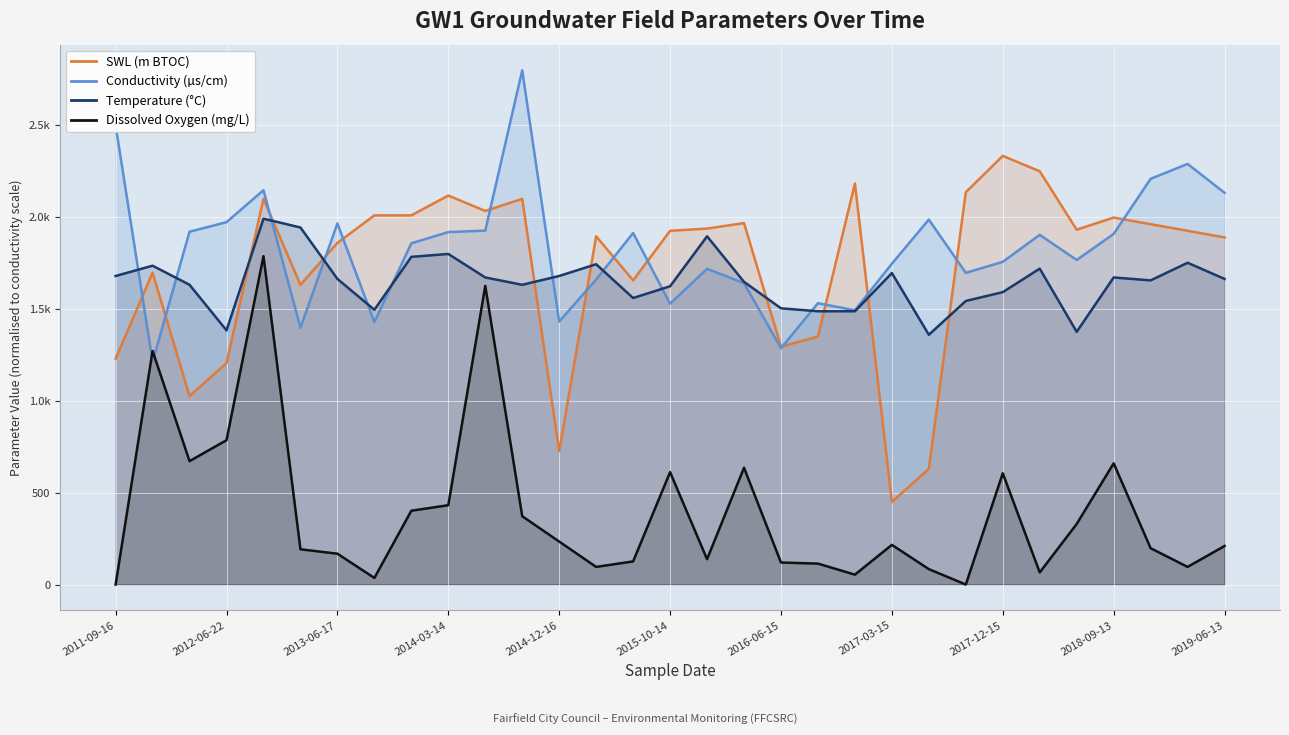

What is the label of the 14th point from the left?

2015-03-16